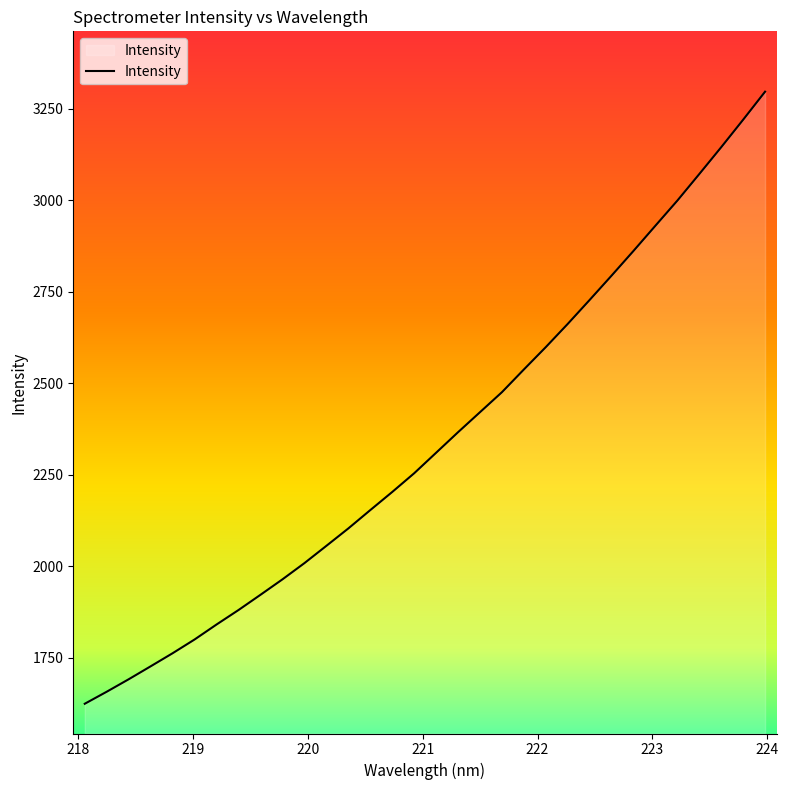

What is the smallest value displayed?

1624.8